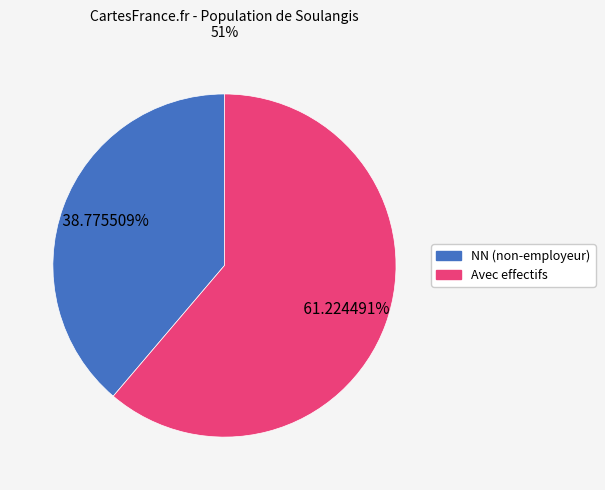

Is there a majority slice in this chart?

Yes